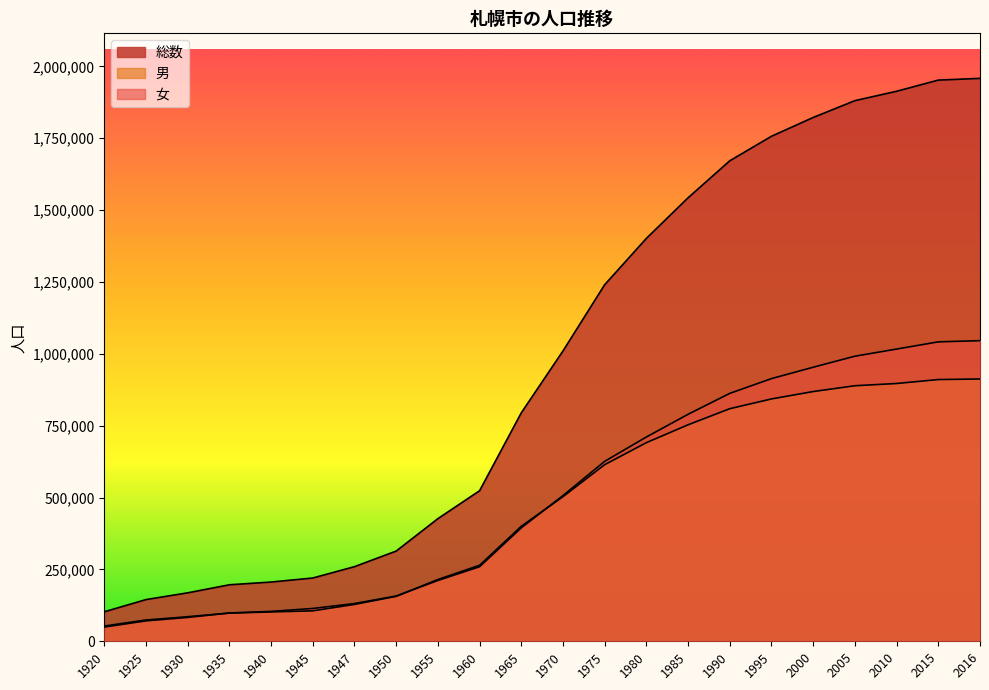

Rank the series by their maximum value, from lowest to highest.

男, 女, 総数